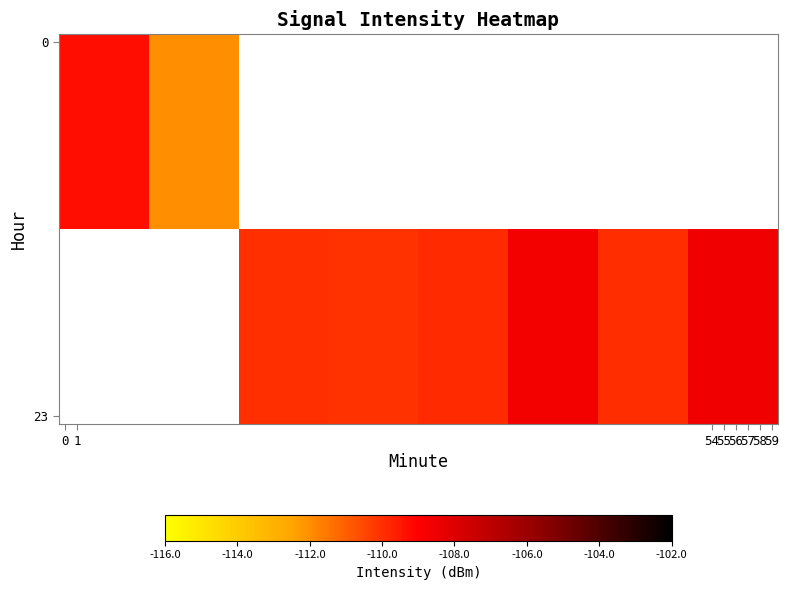

Rank the series by their maximum value, from lowest to highest.

row_0, row_1